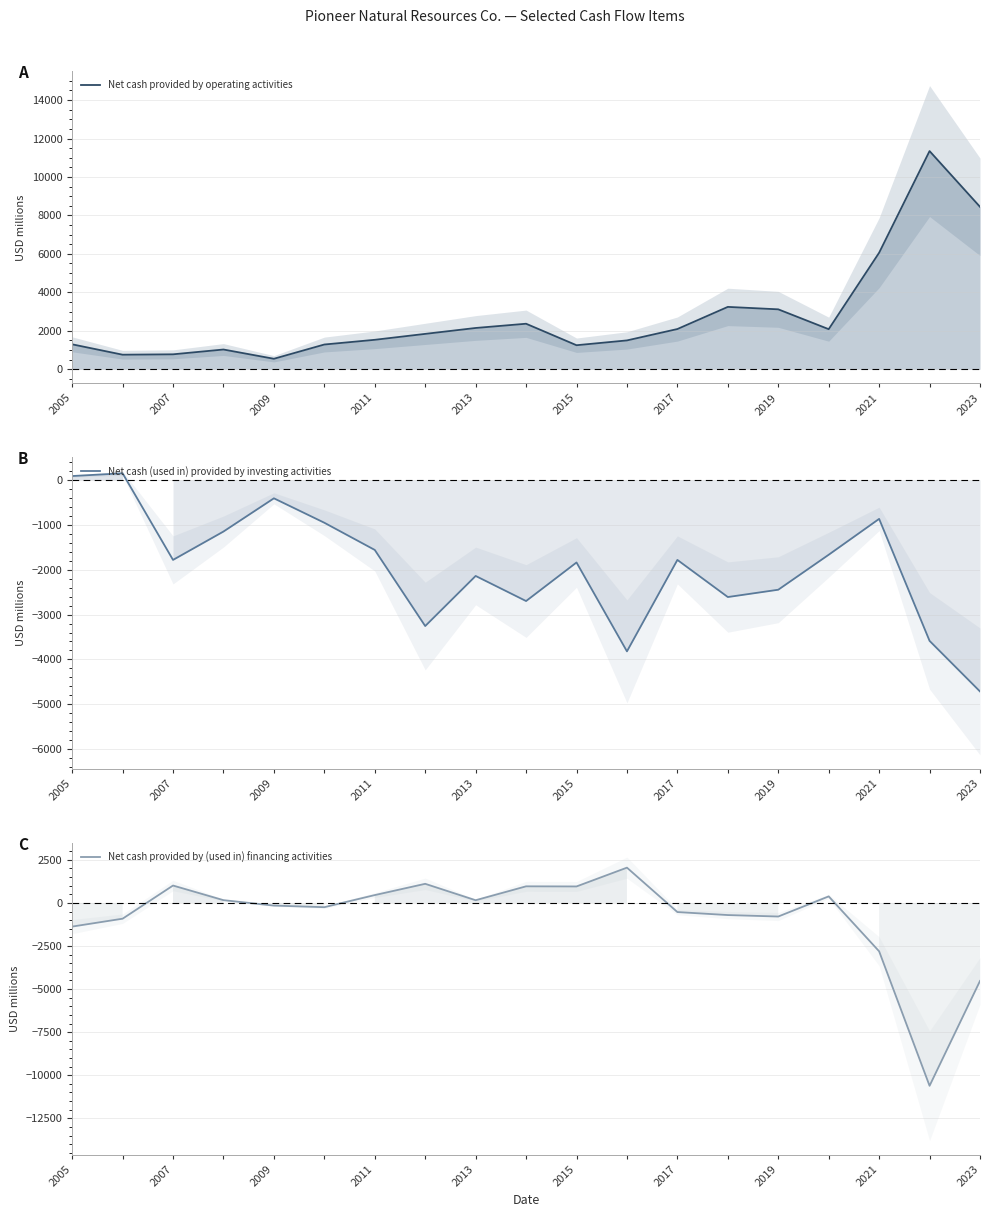

Which series has the largest total across all categories?

Net cash provided by operating activities